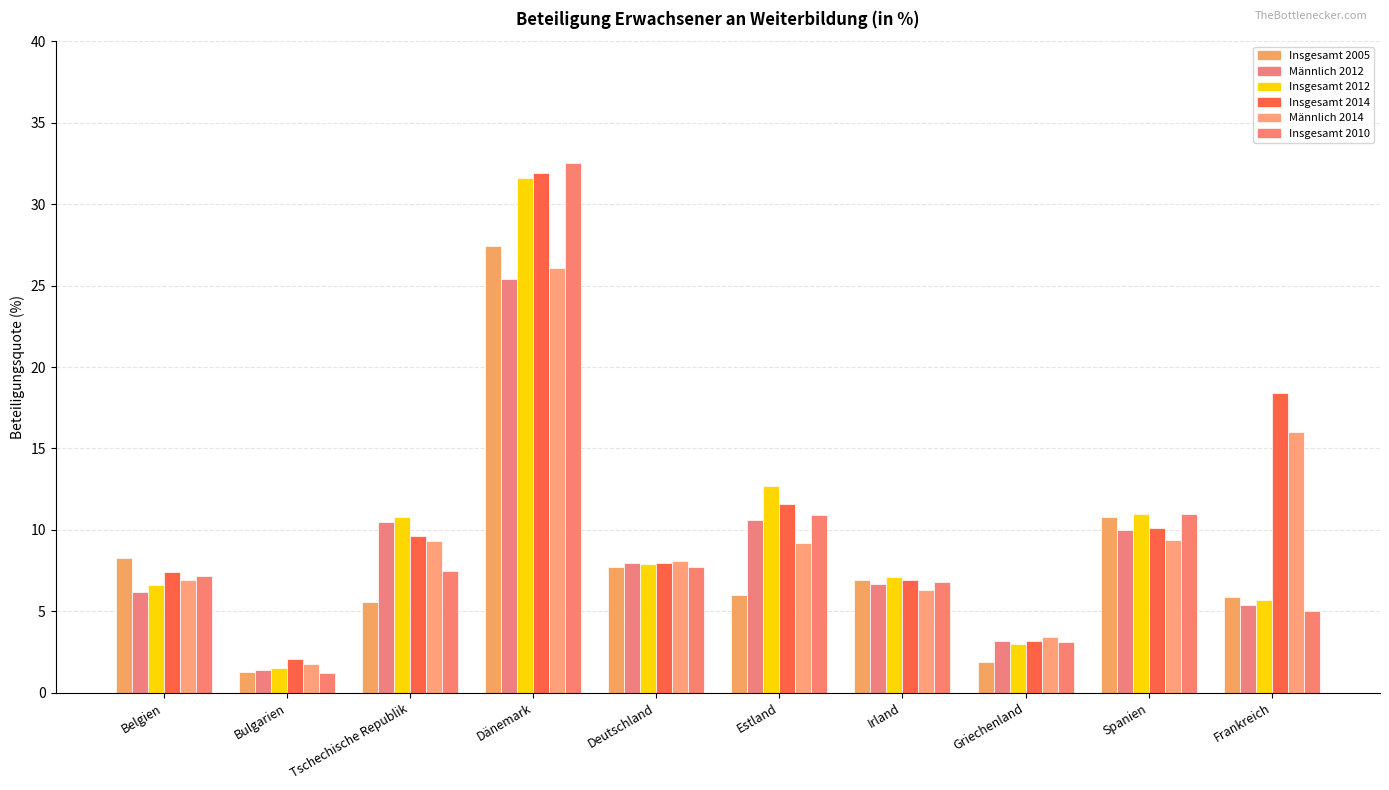

What is the difference between the second highest and minimum values in the Insgesamt 2010 series?

9.8